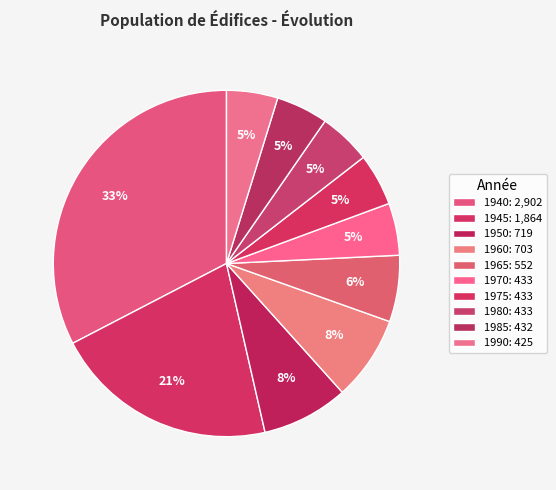

True or false: 1950 accounts for 16% of the total.

False